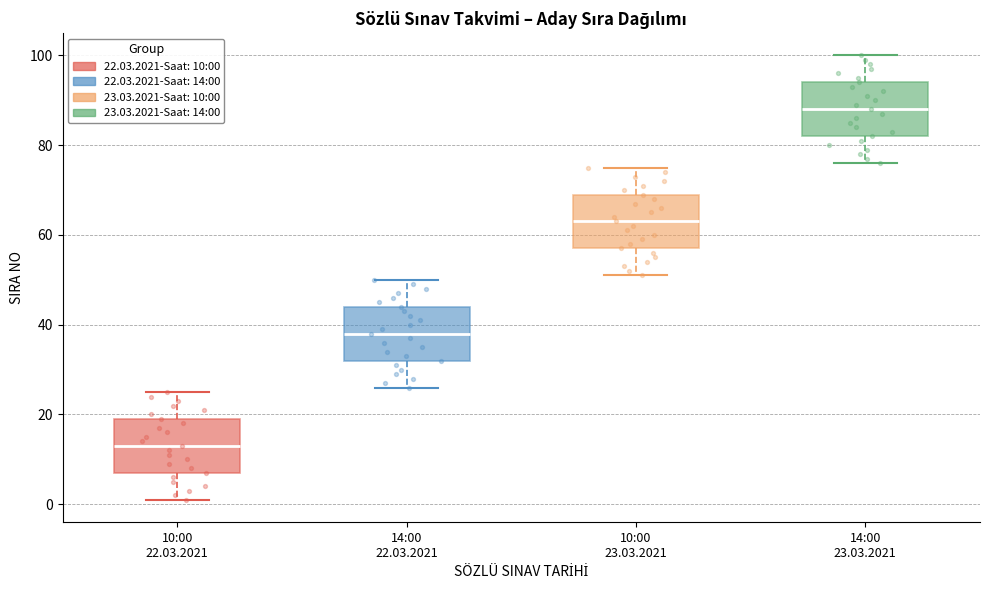

Reading left to right, transcribe this box plot: for each box, give where its median line is, the range the box spans, and where its two whiskers end, as read against the y-axis. The values are not printed on the chart, so give them approximately, as read against the axis.

10:00 22.03.2021: median 14, box 8 to 20, whiskers 2 to 26
14:00 22.03.2021: median 38, box 32 to 44, whiskers 26 to 50
10:00 23.03.2021: median 64, box 58 to 70, whiskers 52 to 76
14:00 23.03.2021: median 88, box 82 to 94, whiskers 76 to 100